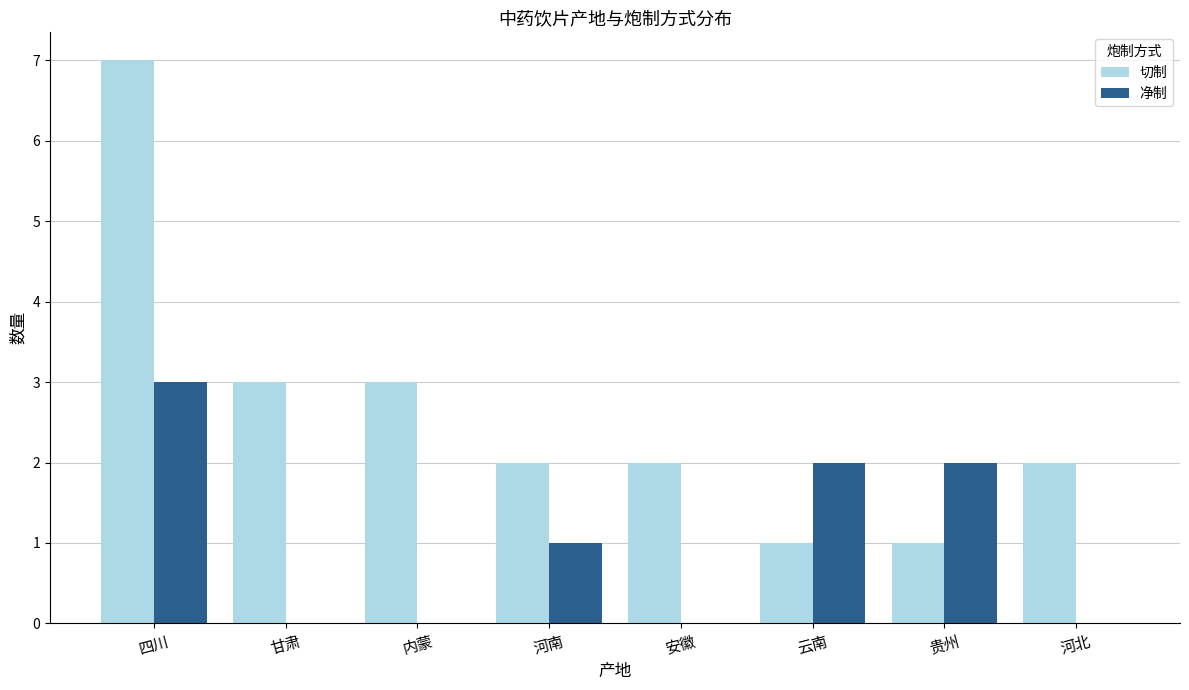

At which category is the sum across all series the highest?

四川